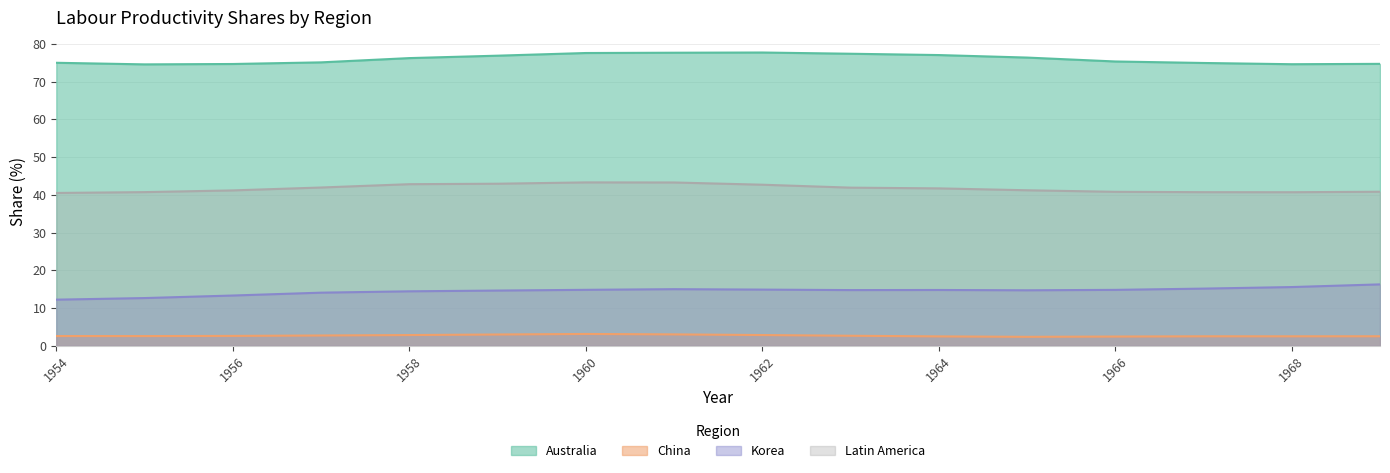

Does the chart have visible grid lines?

Yes